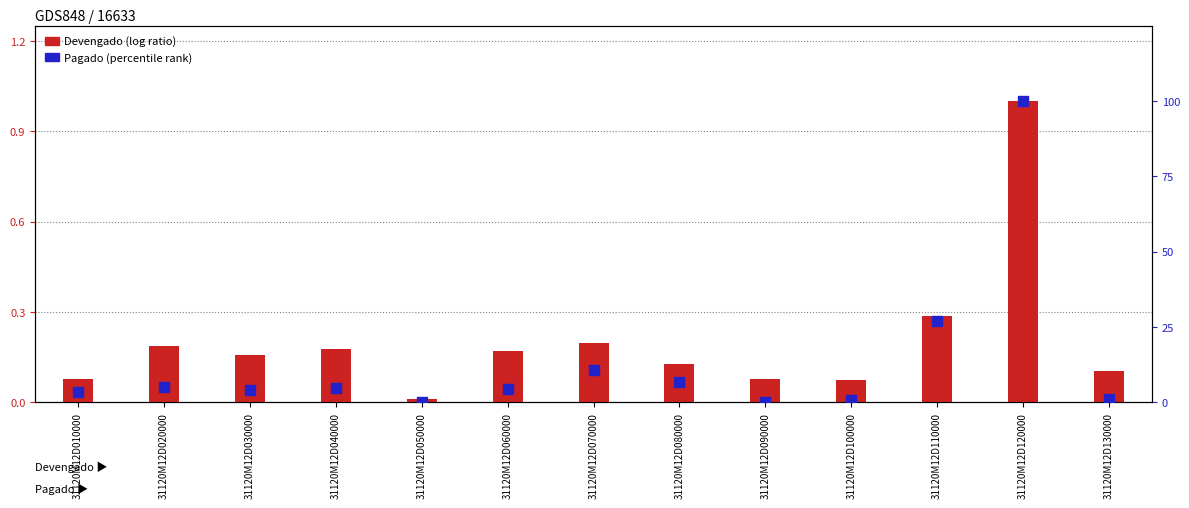

At how many categories does at least one series exceed 8?

3